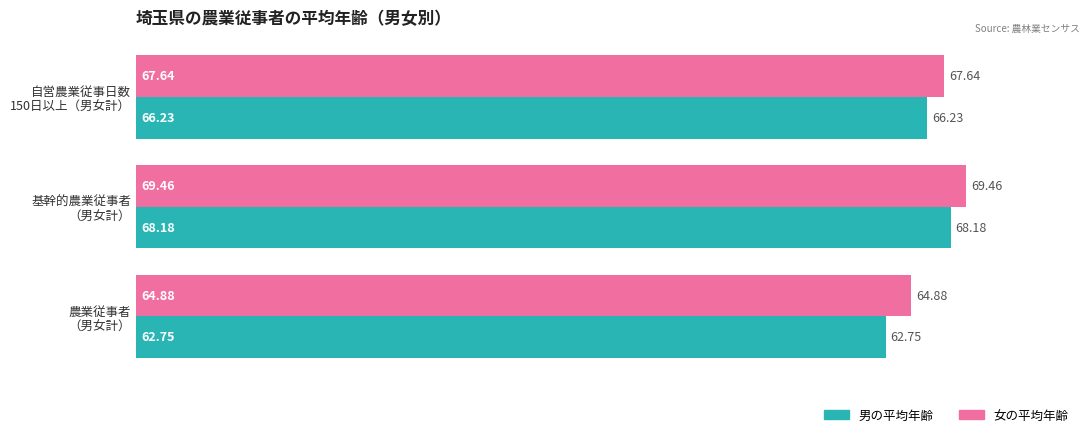

What is the sum of all 男の平均年齢 values?

197.2